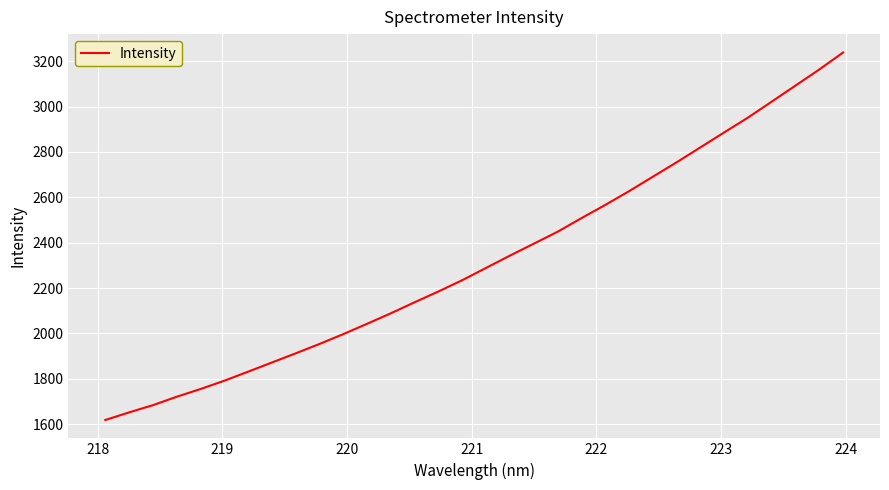

What is the maximum value shown in the chart?

3238.4